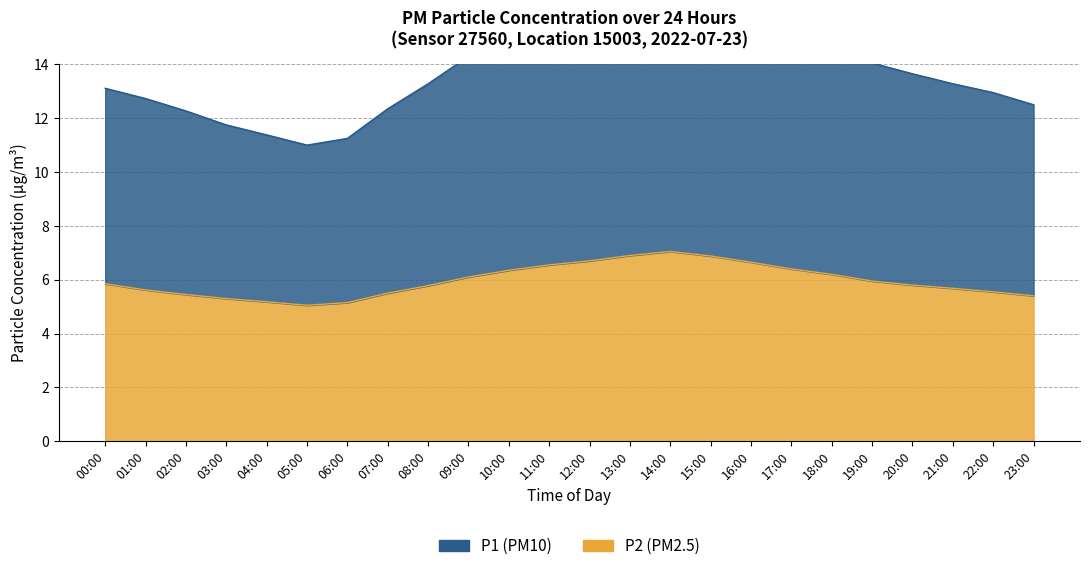

True or false: P1 and P2 intersect in this chart.

False